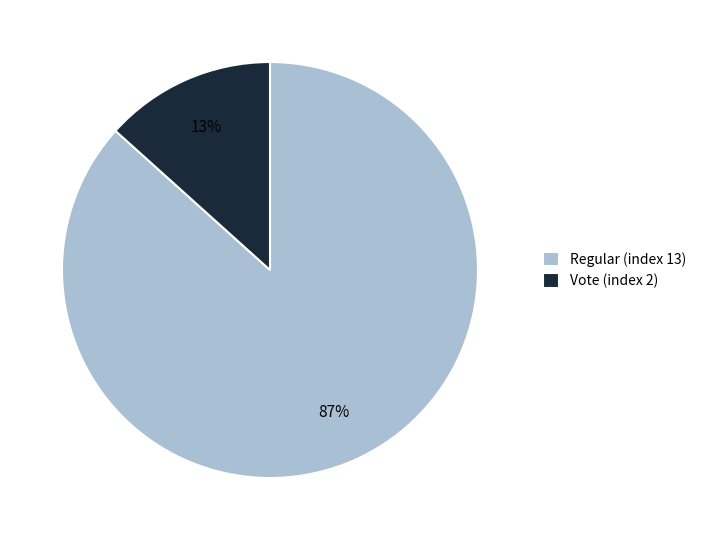

How many segments does this pie chart have?

2